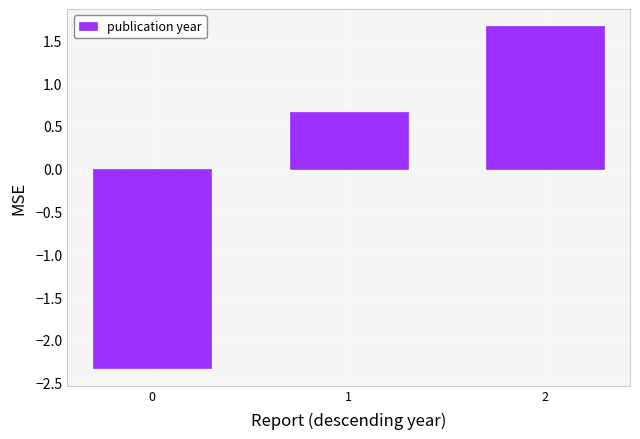

List the labels in order of value, largest first.

2, 1, 0